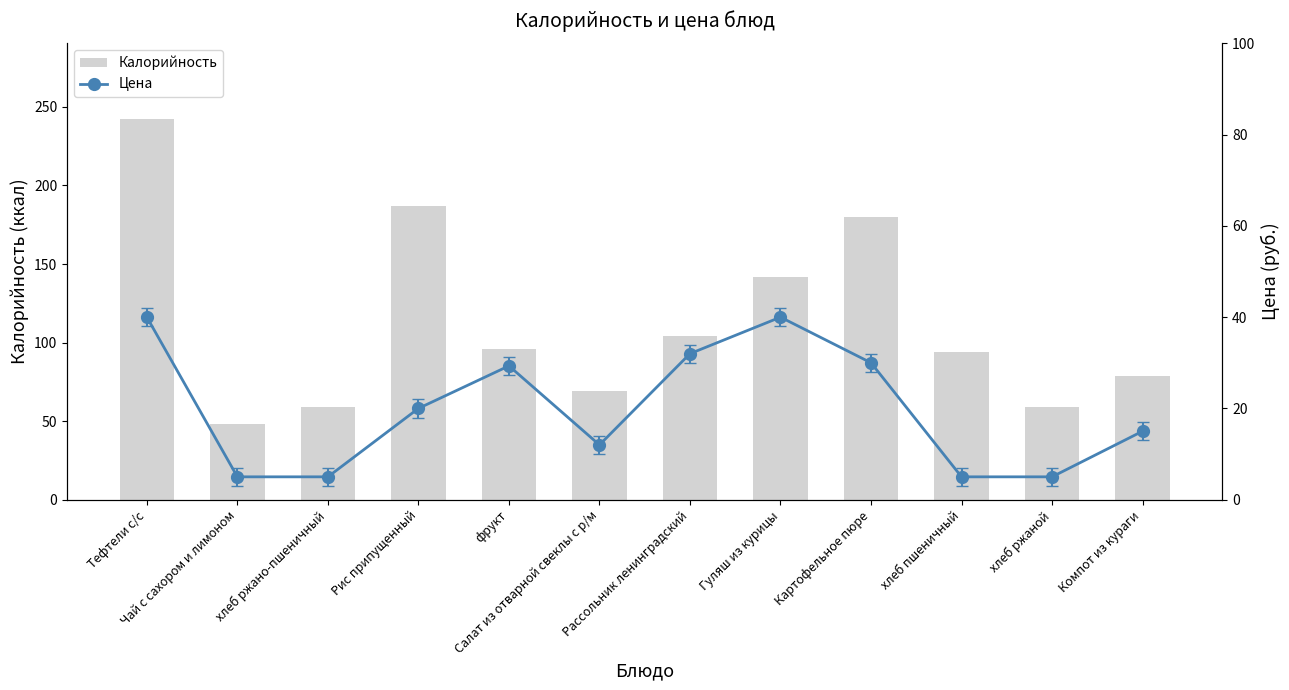

Reading right to left, what are all the values shown in this chart?

Калорийность: Компот из кураги=79.0	хлеб ржаной=59.0	хлеб пшеничный=94.0	Картофельное пюре=180.0	Гуляш из курицы=142.0	Рассольник ленинградский=104.0	Салат из отварной свеклы с р/м=69.0	фрукт=96.0	Рис припущенный=187.0	хлеб ржано-пшеничный=59.0	Чай с сахором и лимоном=48.0	Тефтели с/с=242.0
Цена: Компот из кураги=15.0	хлеб ржаной=5.0	хлеб пшеничный=5.0	Картофельное пюре=30.0	Гуляш из курицы=40.0	Рассольник ленинградский=32.0	Салат из отварной свеклы с р/м=12.0	фрукт=29.3	Рис припущенный=20.0	хлеб ржано-пшеничный=5.0	Чай с сахором и лимоном=5.0	Тефтели с/с=40.0